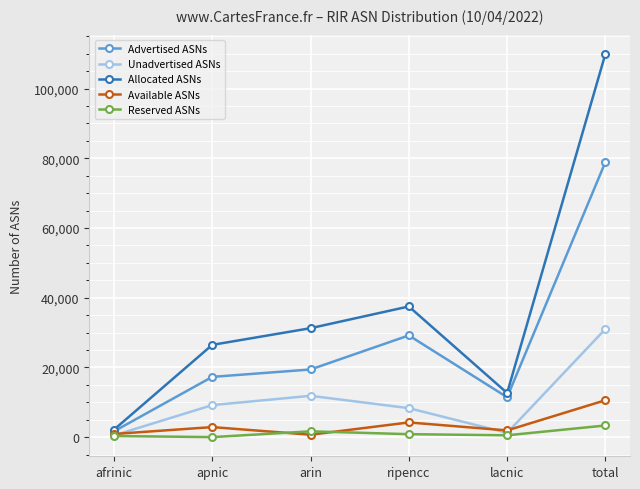

Which series changed the most between afrinic and ripencc?

Allocated ASNs